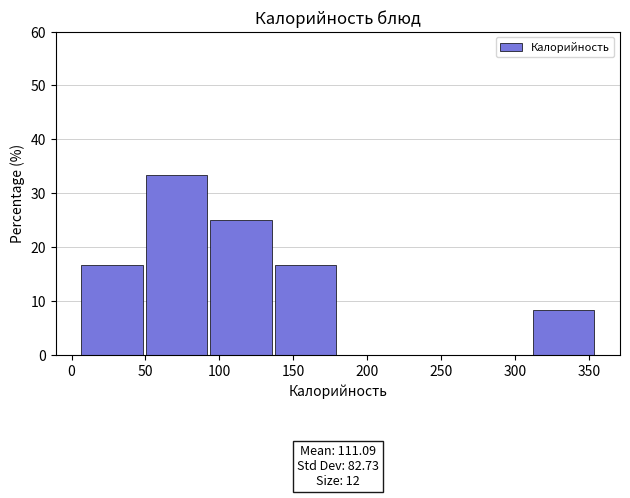

Over which range of the x-axis is the bar tallest?

50 to 95